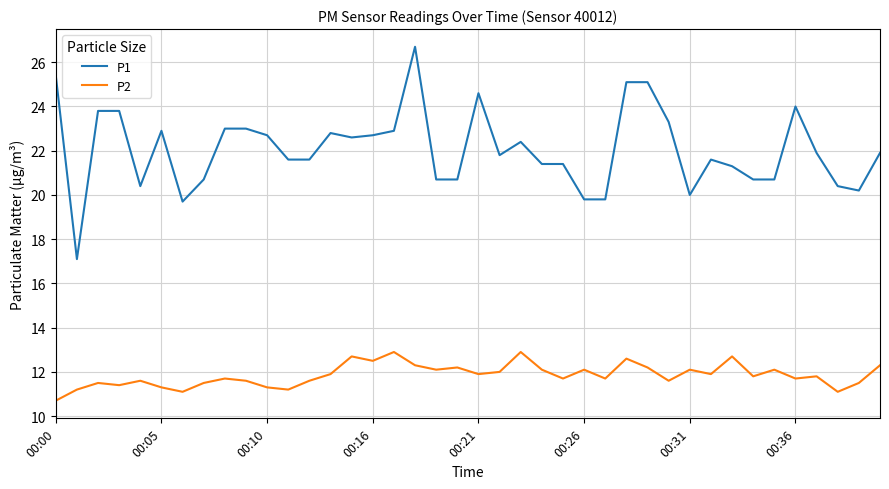

True or false: P2 has more than 2 points higher than both neighbors.

True